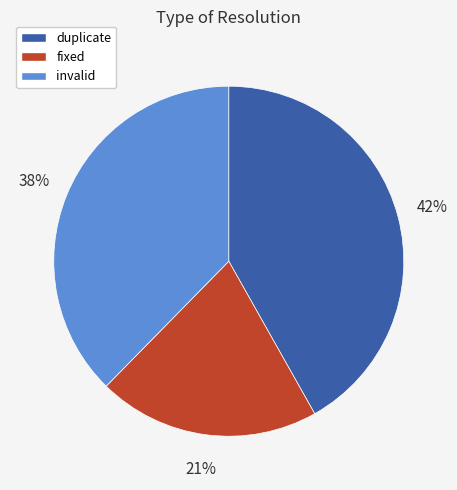

Which slice is the largest?

duplicate